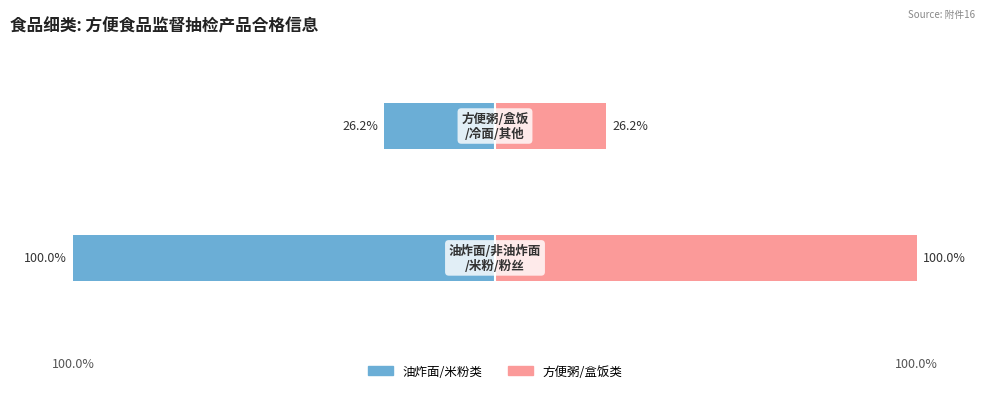

True or false: Male has a value of -175.4 at 0.

False